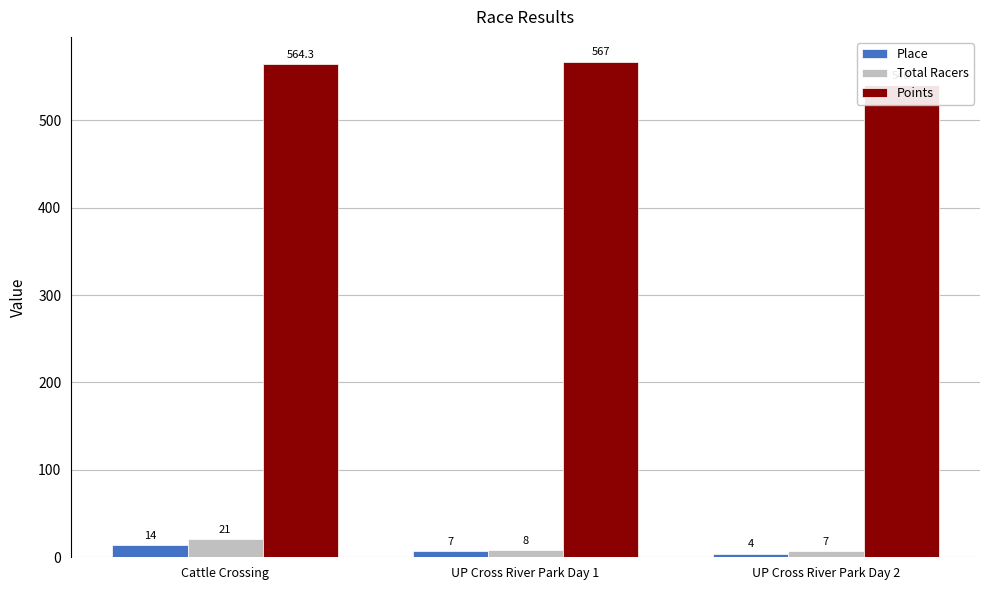

The Points series shows 750.5 at Cattle Crossing. True or false?

False